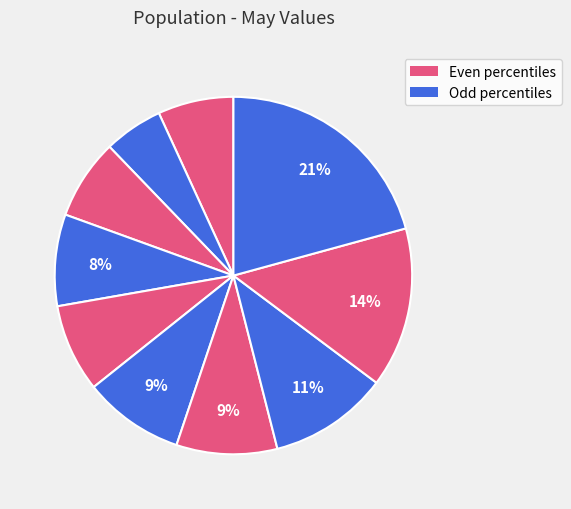

Count the number of slices in the pie.

10